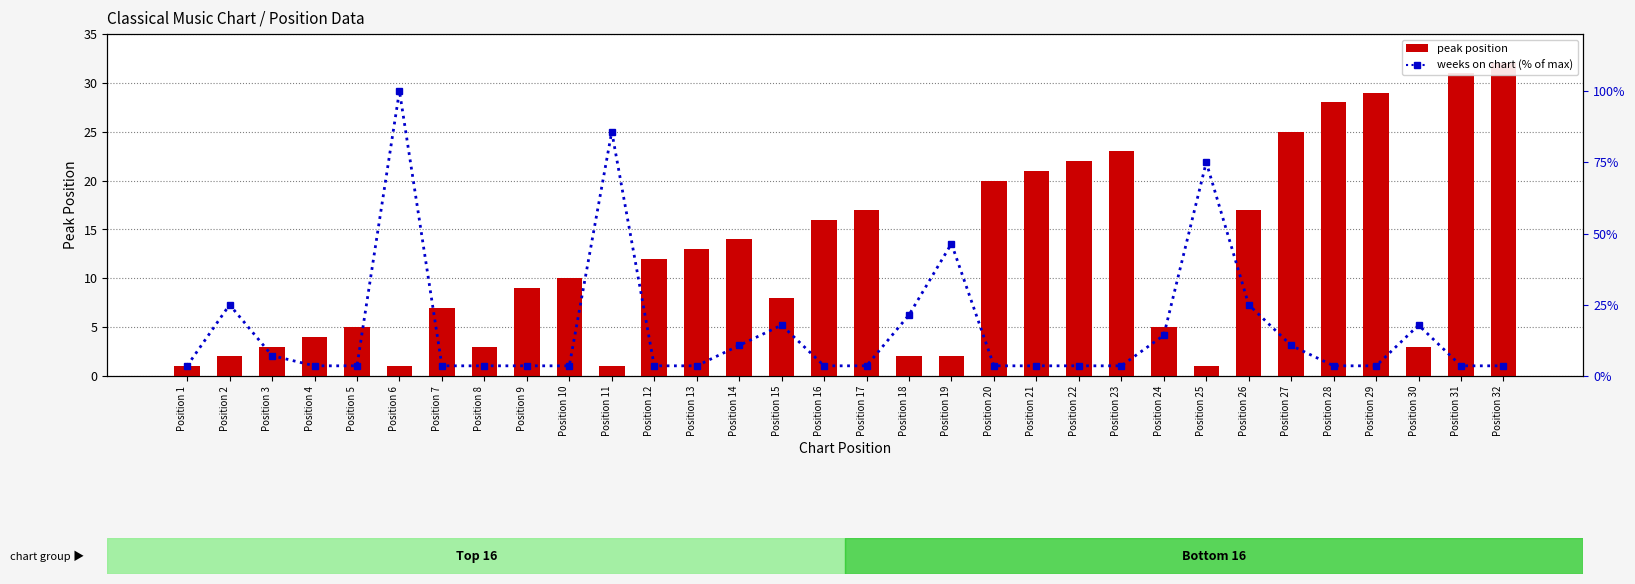

What are all the series names shown in the legend?

peak position, weeks on chart (% of max)